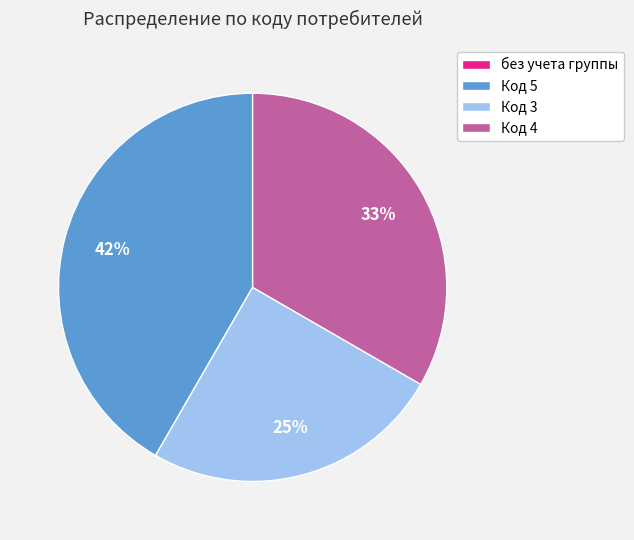

To the nearest percent, what is the combined percentage of Код 4 and Код 3?

58%